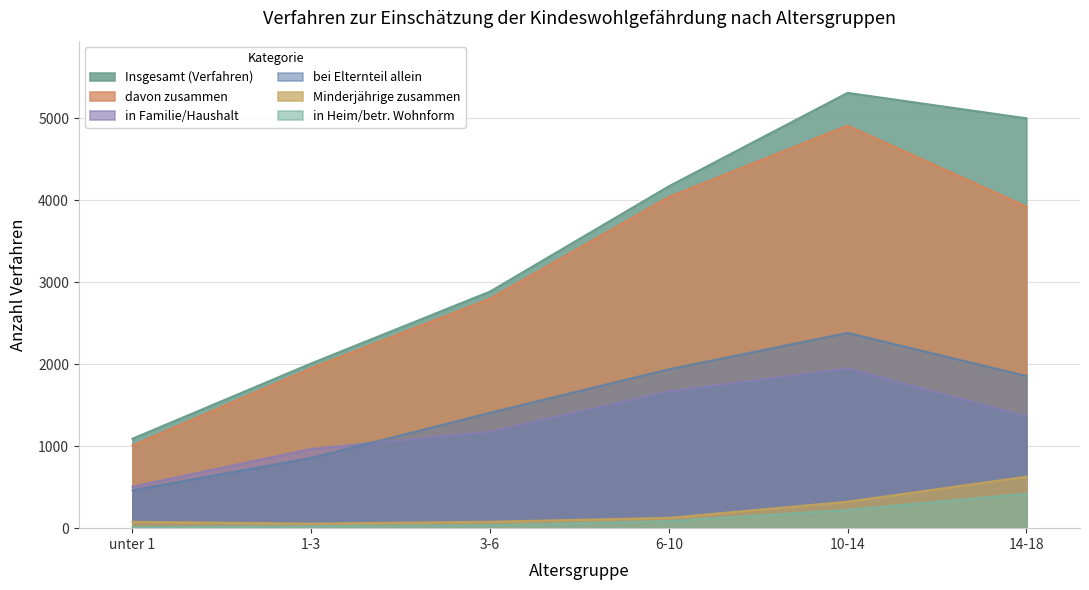

Does the chart have visible grid lines?

Yes